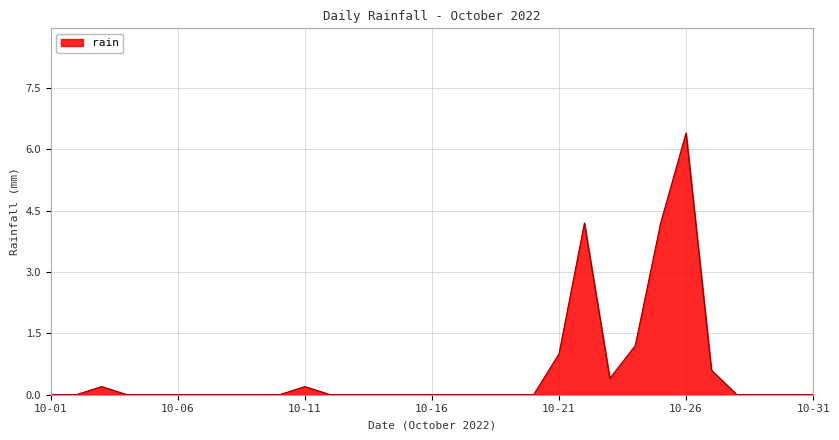

What is the difference between the maximum and minimum values?

6.4